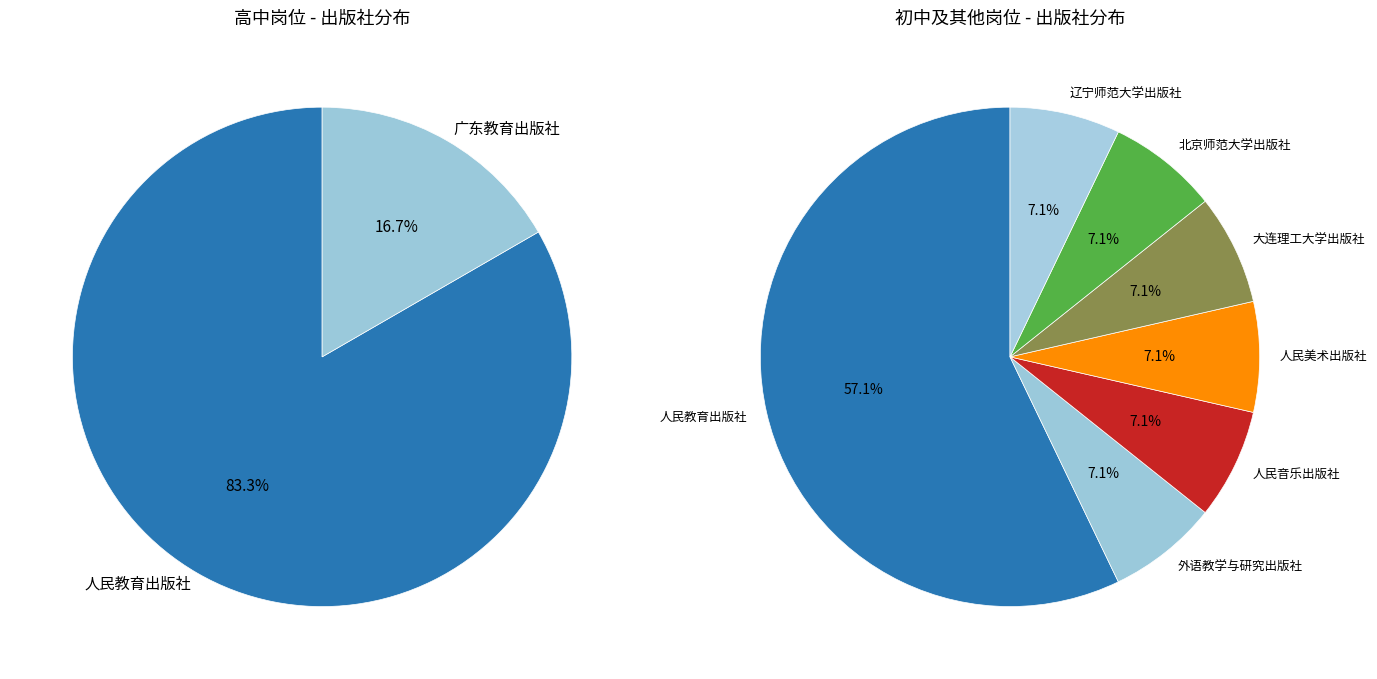

The 大连理工大学出版社 slice represents 1% of the pie. True or false?

False